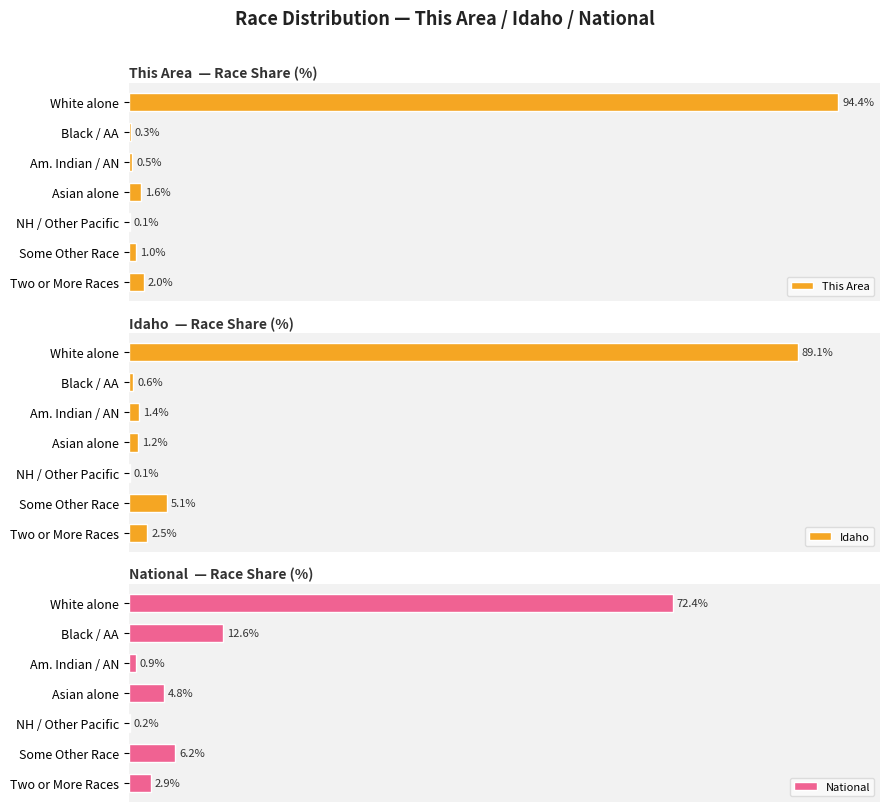

Reading left to right, extract all data points from this chart.

This Area: 94.4	0.3	0.5	1.6	0.1	1.0	2.0
Idaho: 89.1	0.6	1.4	1.2	0.1	5.1	2.5
National: 72.4	12.6	0.9	4.8	0.2	6.2	2.9